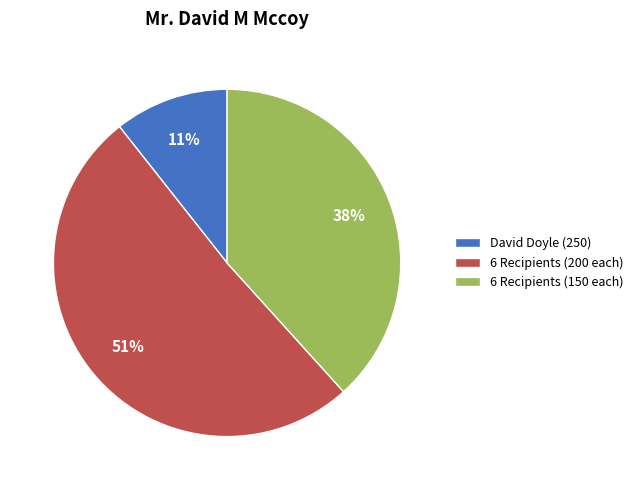

True or false: David Doyle (250) accounts for 23% of the total.

False